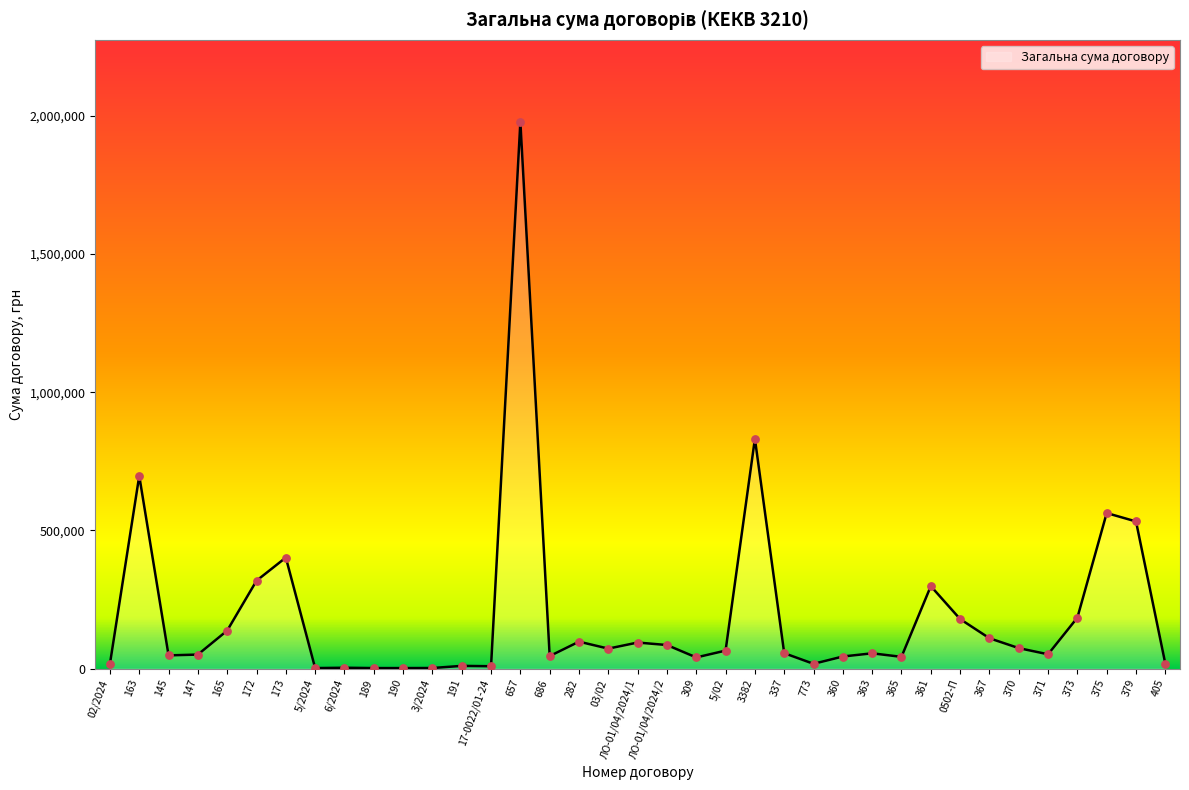

What is the change in value from 165 to 3/2024?

-135419.7